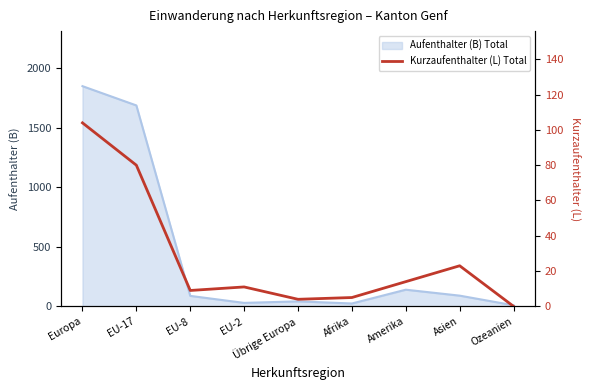

Does the chart display data point markers on the line(s)?

No